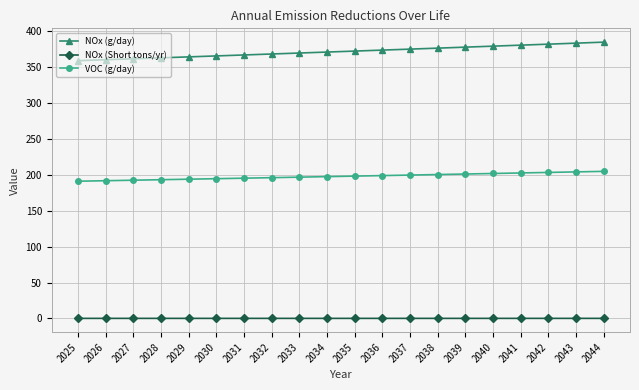

What is the difference between the highest and lowest values at 2039?

377.4